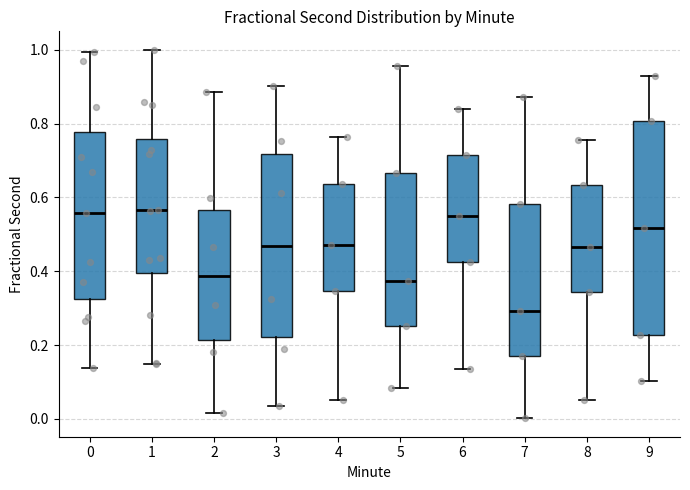

Which box has the lowest median line?

7